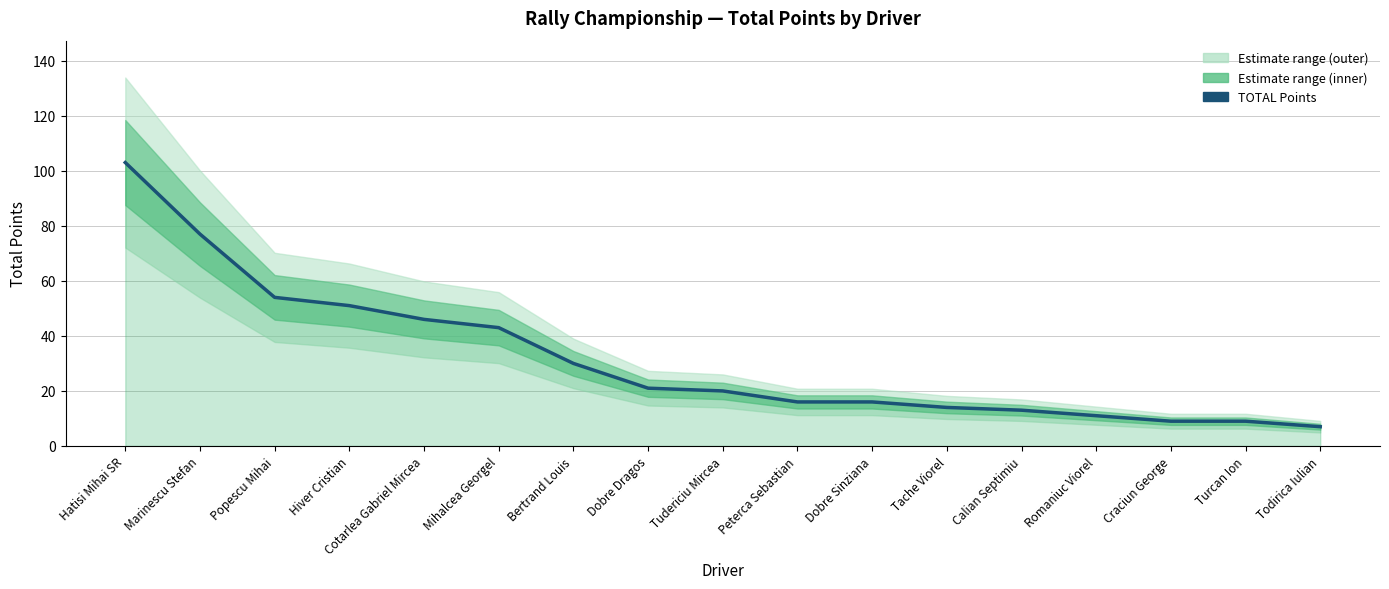

At which category does the chart reach its minimum across all series?

Todirica Iulian